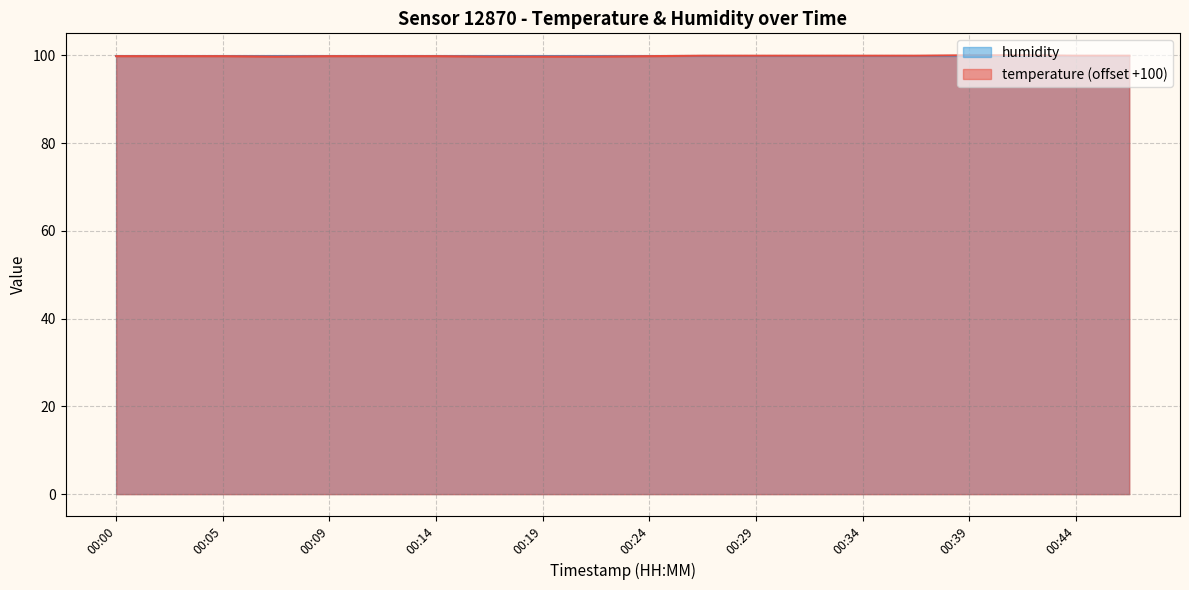

The chart shows a value of 99.8 at 00:00. True or false?

True